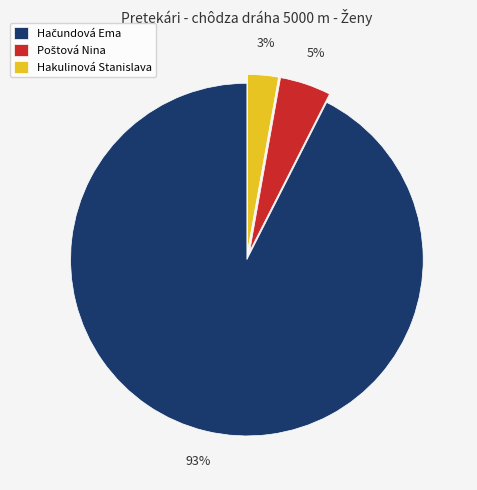

Is it true that Hakulinová Stanislava is 15% of the pie?

False